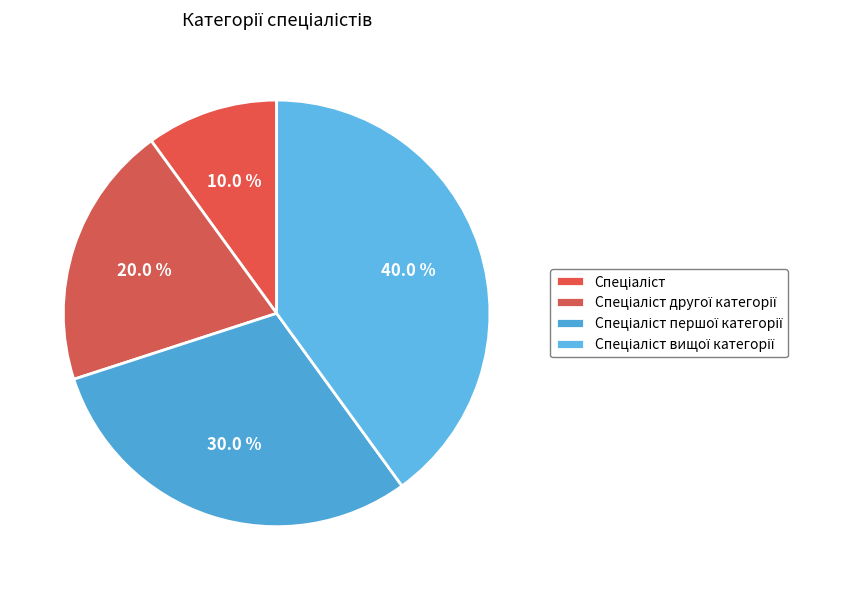

Is it true that Спеціаліст is 25% of the pie?

False